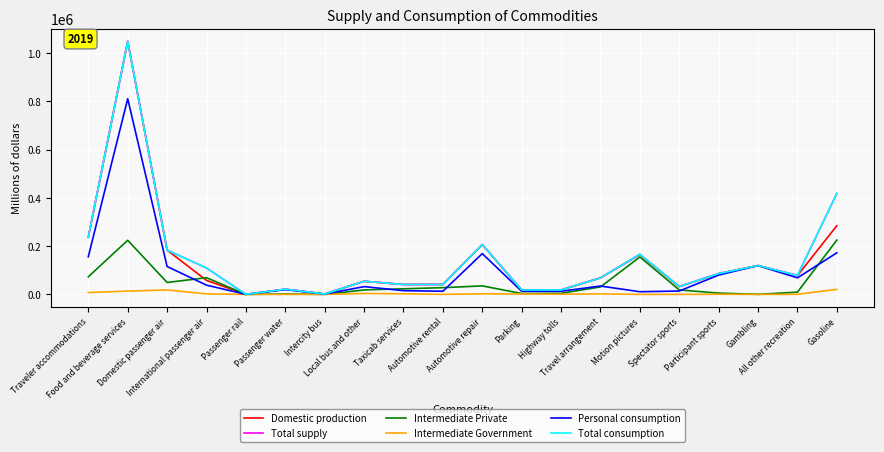

True or false: Total consumption has a value of 206408.5 at Automotive repair.

True